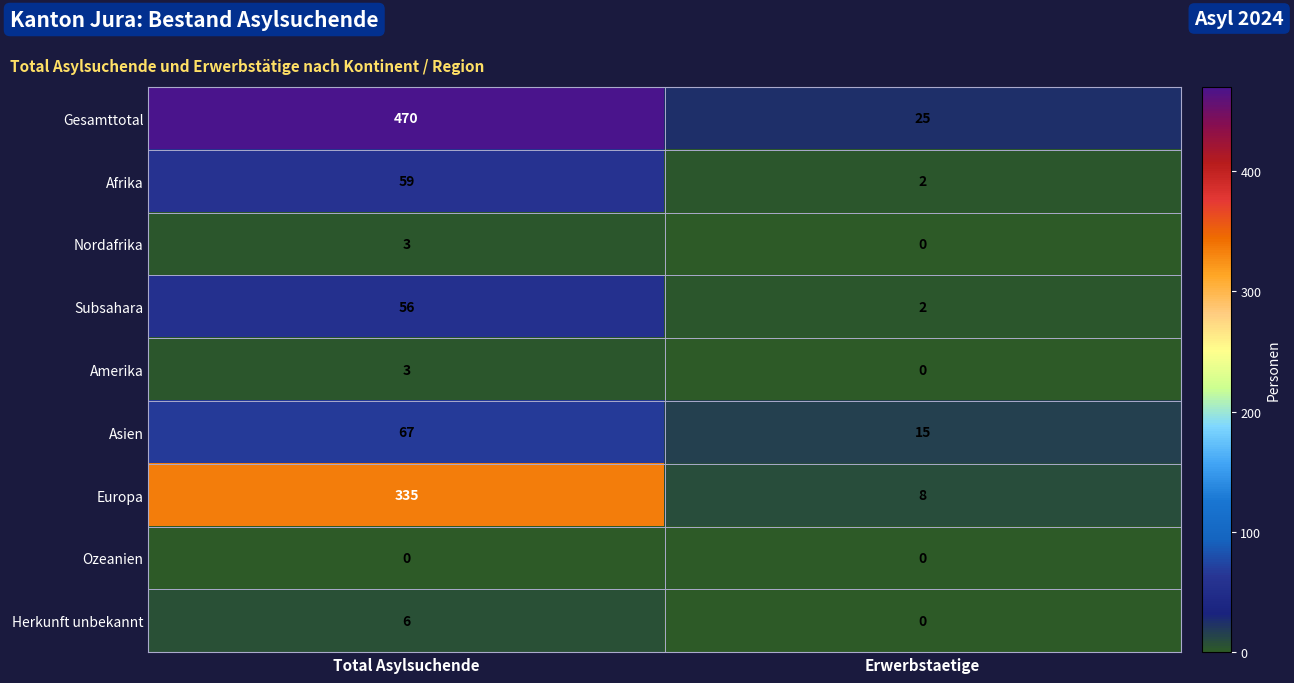

What is the difference between the Europa values at Erwerbstaetige and Total Asylsuchende?

327